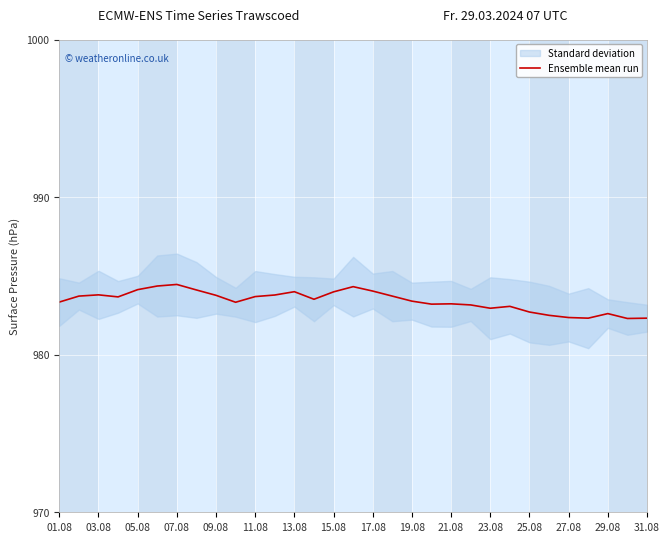

Is it true that Ensemble mean run equals 982.4 at 27.08?

True